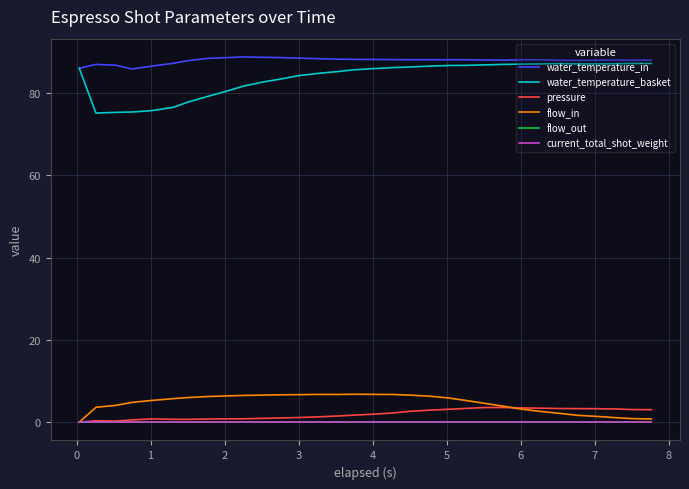

True or false: flow_in and current_total_shot_weight cross at least once.

False